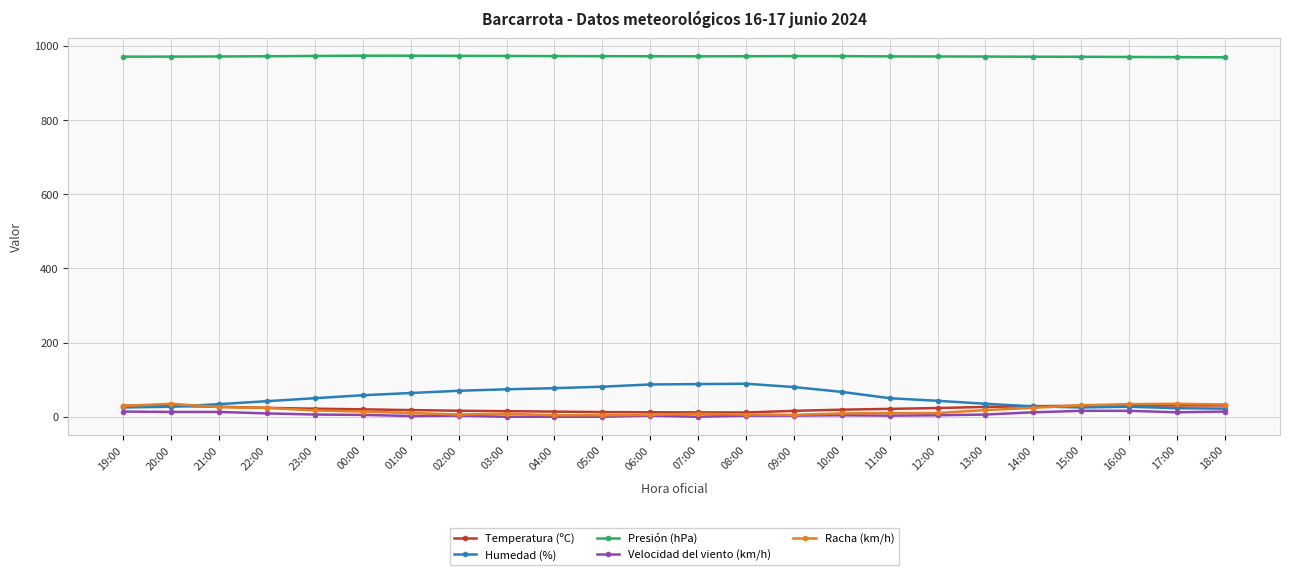

What is the label of the 24th point from the right?

19:00